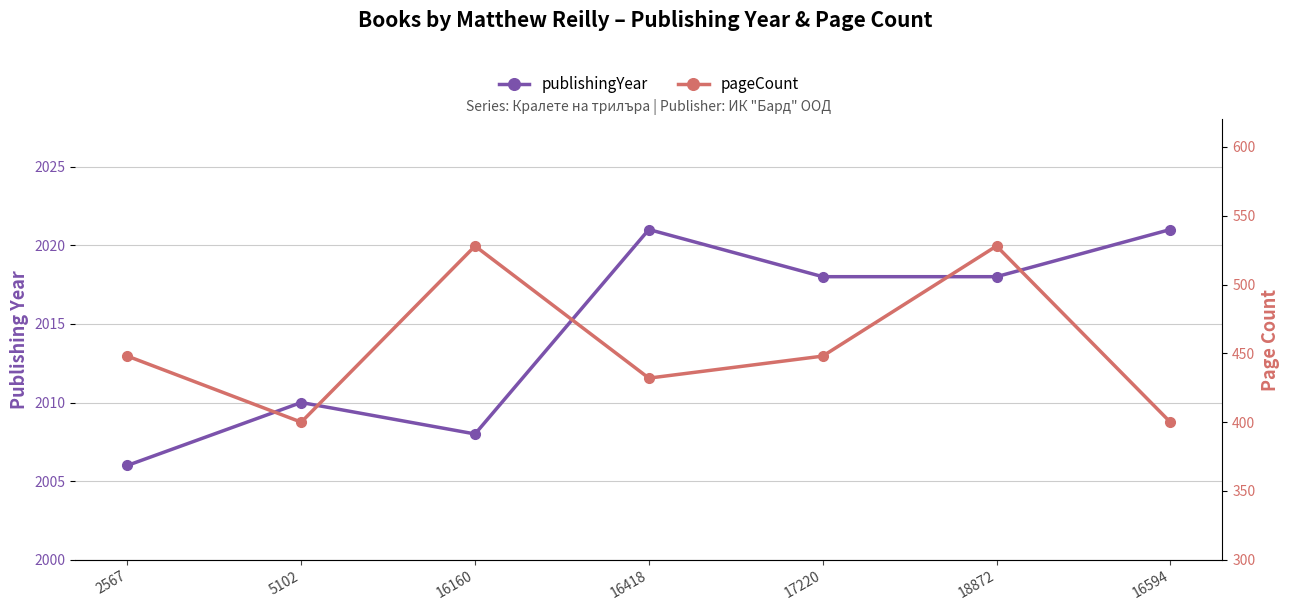

At how many categories does at least one series exceed 1457?

7